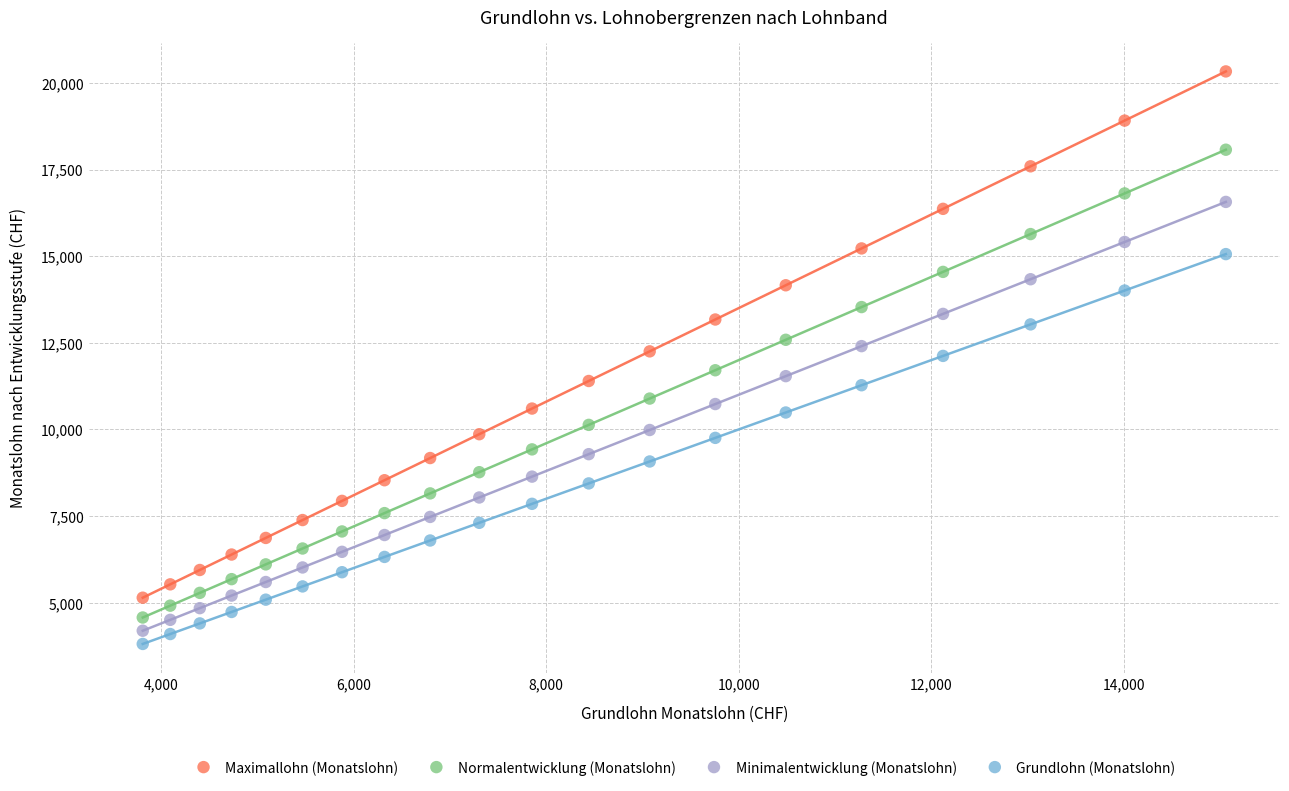

Which series has the widest spread of Y values?

Maximallohn (Monatslohn)